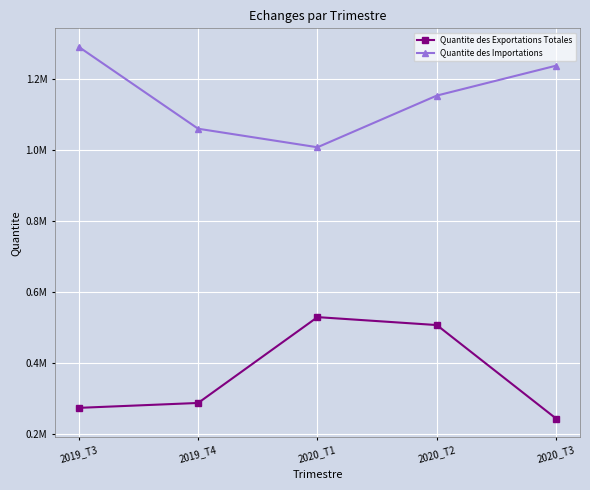

Reading left to right, transcribe all the data shown in this chart.

Quantite des Exportations Totales: 274842.7	288637.9	530314.8	507965.1	244603.7
Quantite des Importations: 1291102.4	1060751.0	1008575.5	1154098.7	1238317.5